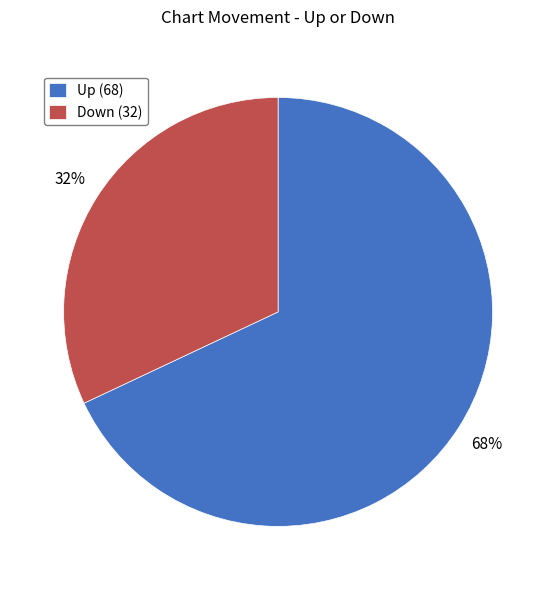

To the nearest percent, what percentage of the pie is Up (68)?

68%